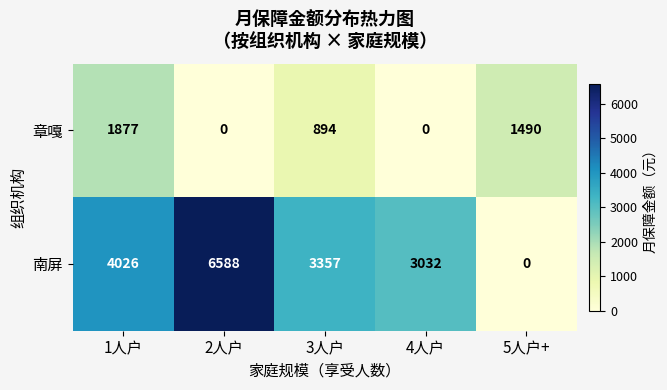

Rank the series at 2人户 from lowest to highest value.

章嘎, 南屏